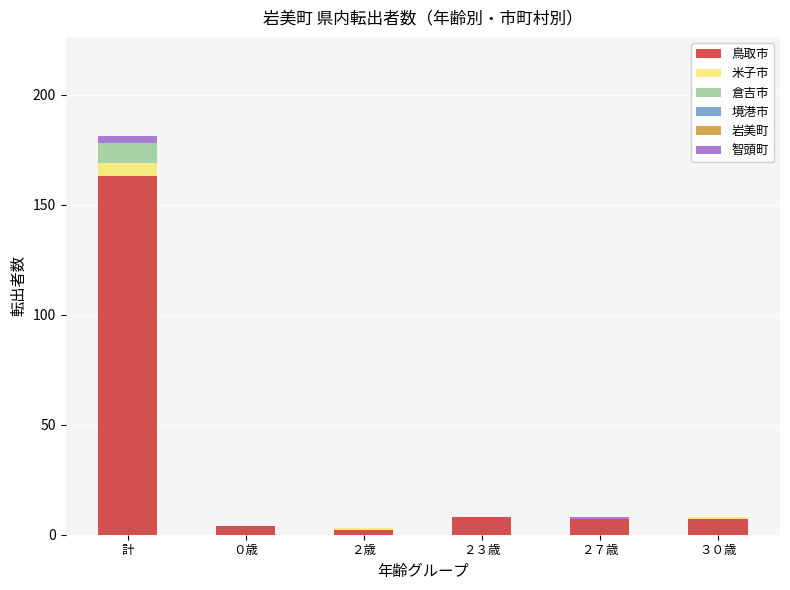

At which category is the sum across all series the highest?

計